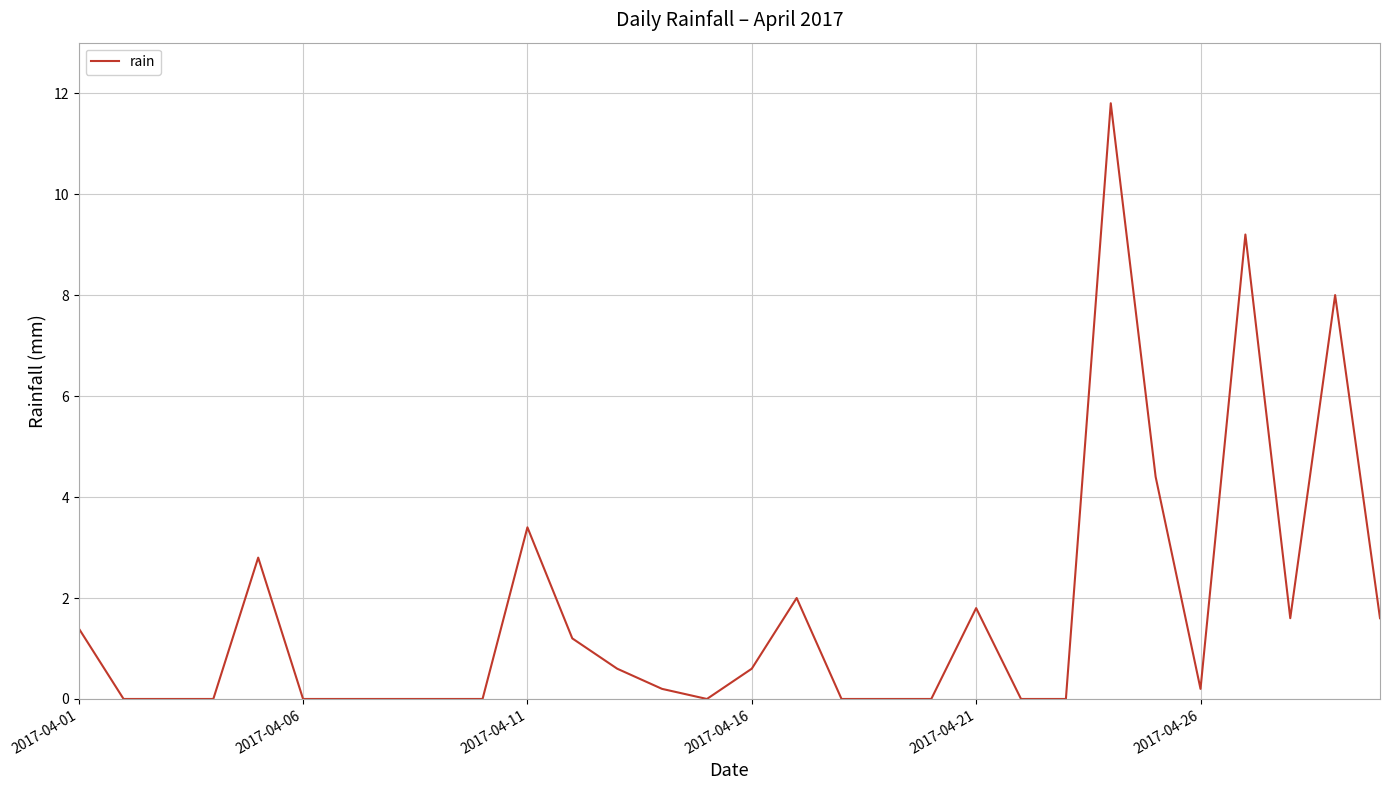

Reading left to right, extract all data points from this chart.

1.4	0.0	0.0	0.0	2.8	0.0	0.0	0.0	0.0	0.0	3.4	1.2	0.6	0.2	0.0	0.6	2.0	0.0	0.0	0.0	1.8	0.0	0.0	11.8	4.4	0.2	9.2	1.6	8.0	1.6